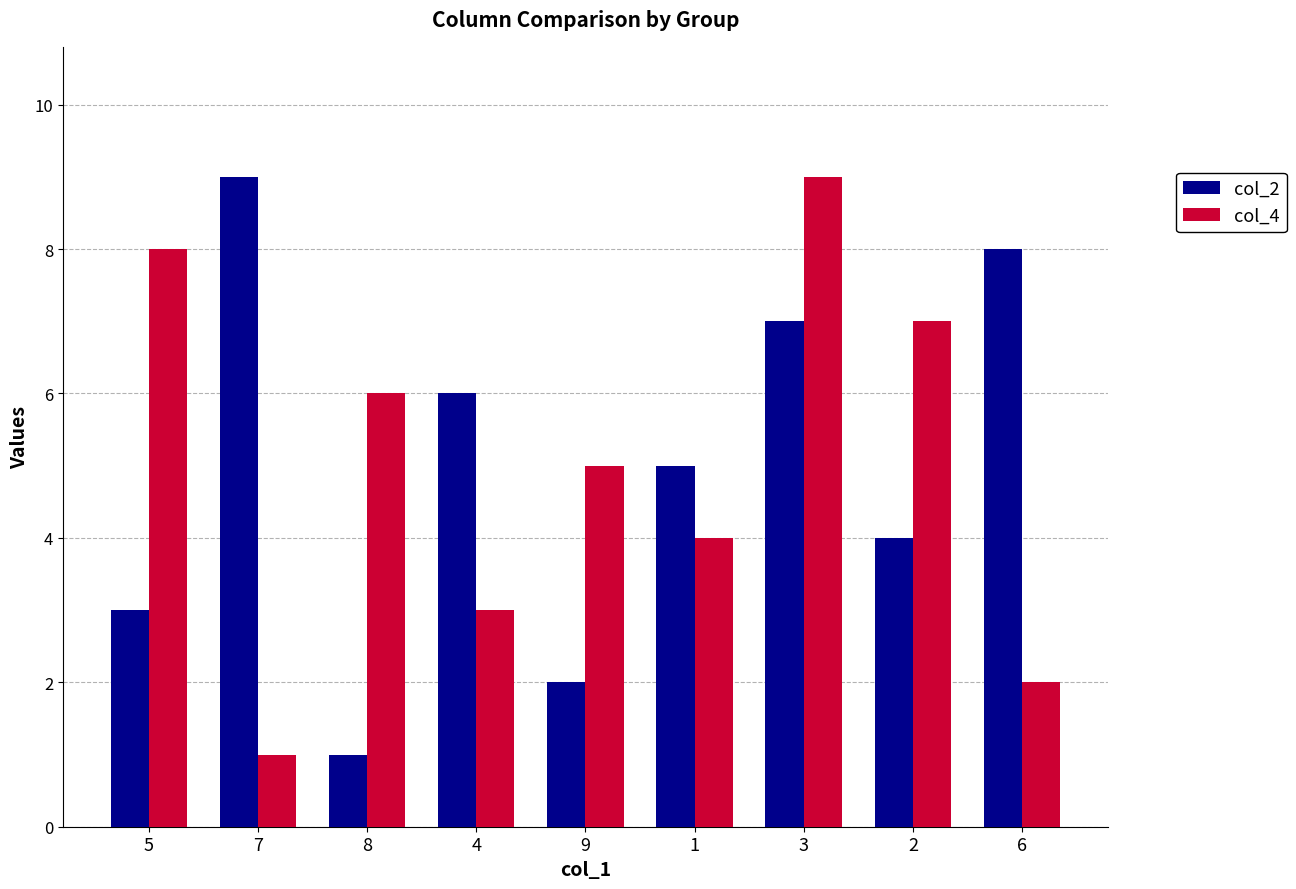

How many series are shown in this chart?

2